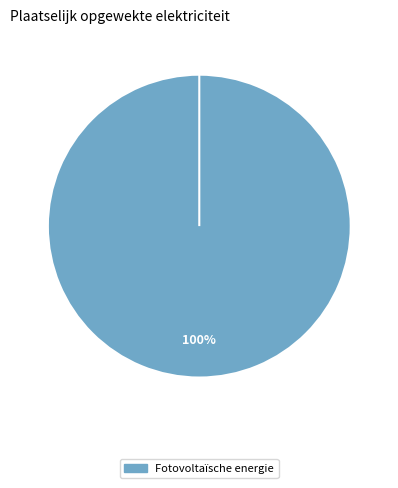

The Waterkracht slice represents 1% of the pie. True or false?

False